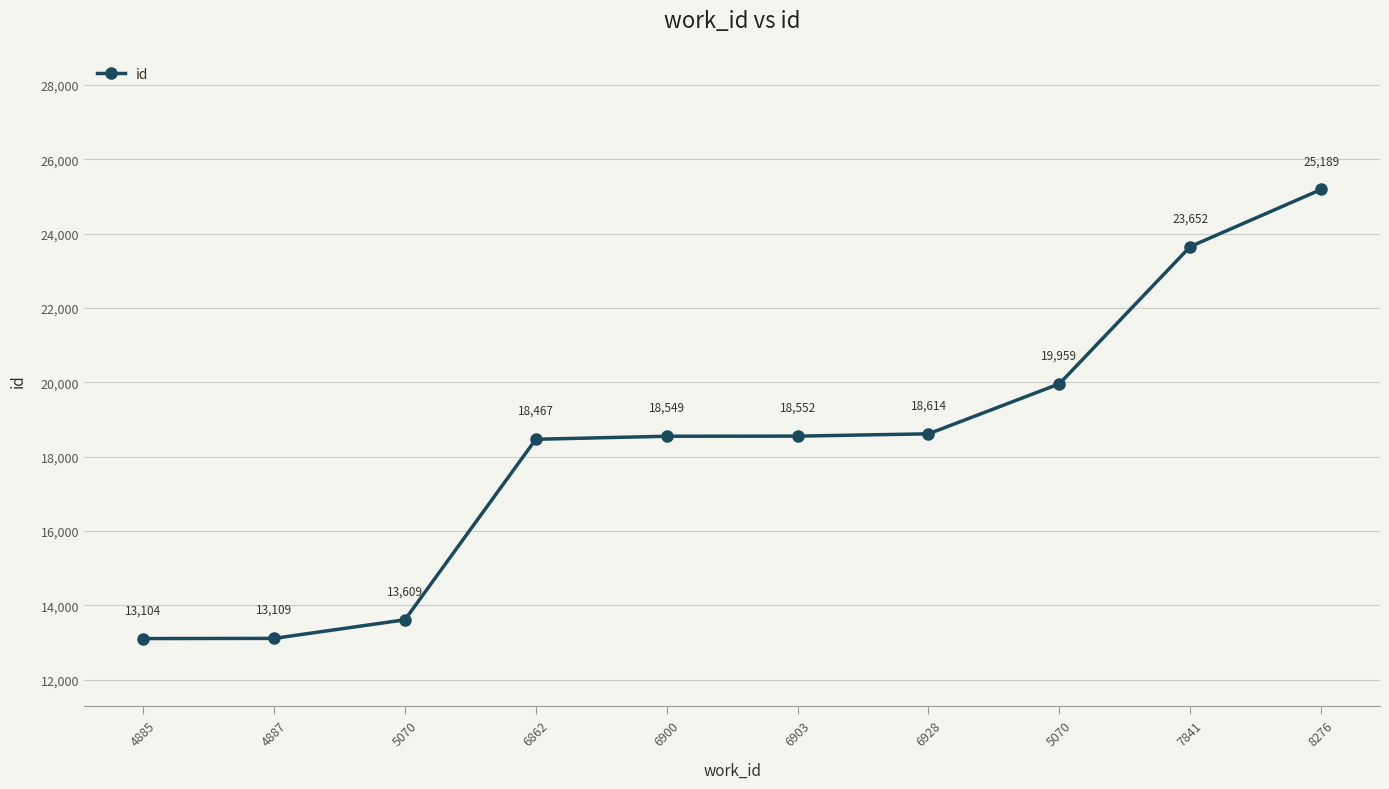

Is this an area chart (filled region under the line)?

No